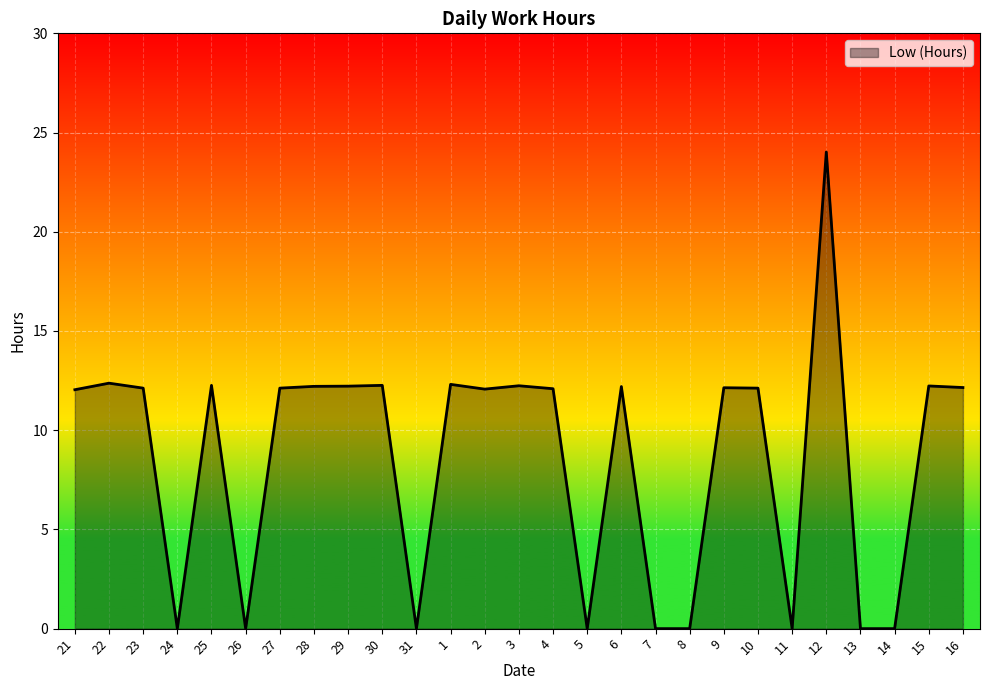

What is the difference between the values at 3 and 22?

0.1